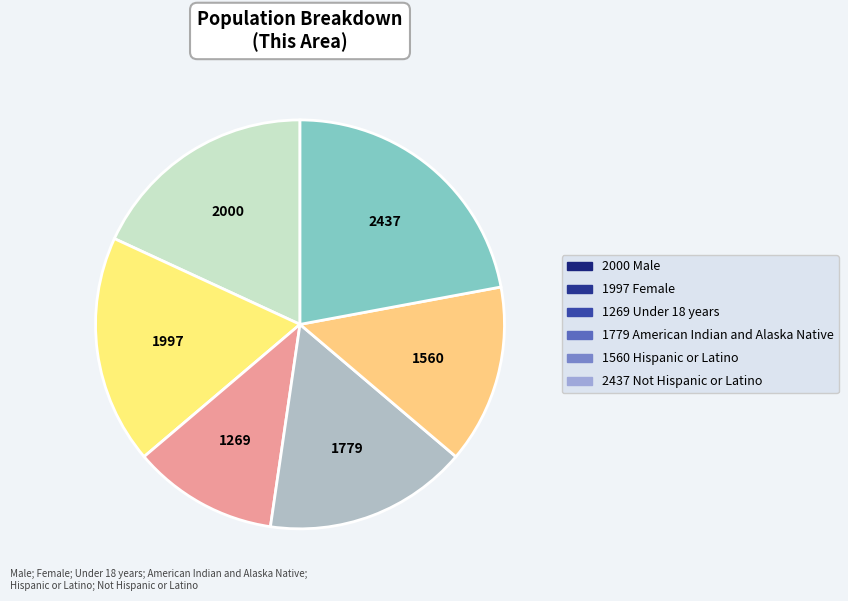

Rank the categories by value from lowest to highest.

Under 18 years, Hispanic or Latino, American Indian and Alaska Native, Female, Male, Not Hispanic or Latino